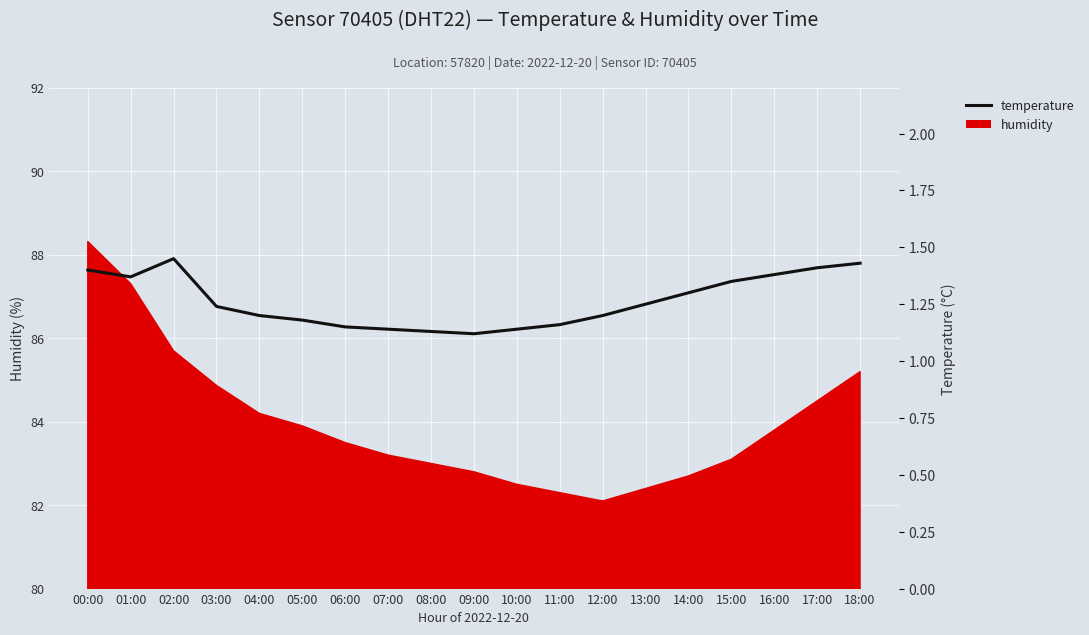

What is the change in value from 10:00 to 14:00?

+0.2